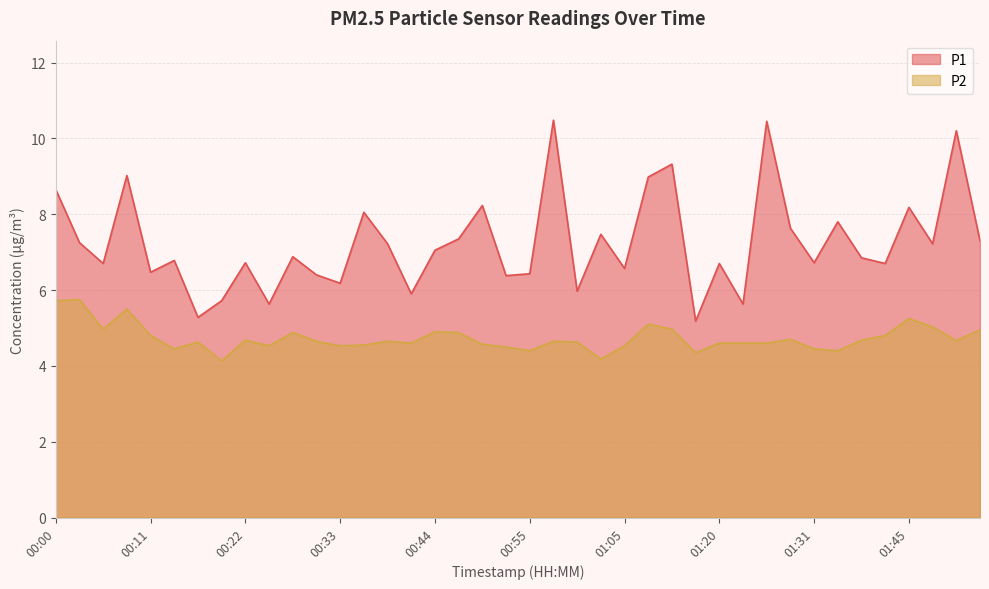

At which category is the sum across all series the highest?

00:57